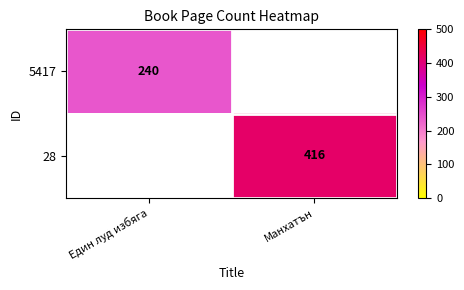

The 28 series shows 616 at Манхатън. True or false?

False